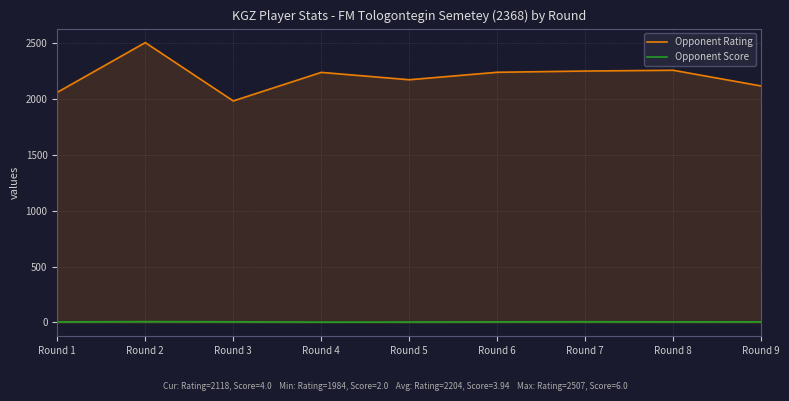

Does the chart display data point markers on the line(s)?

No